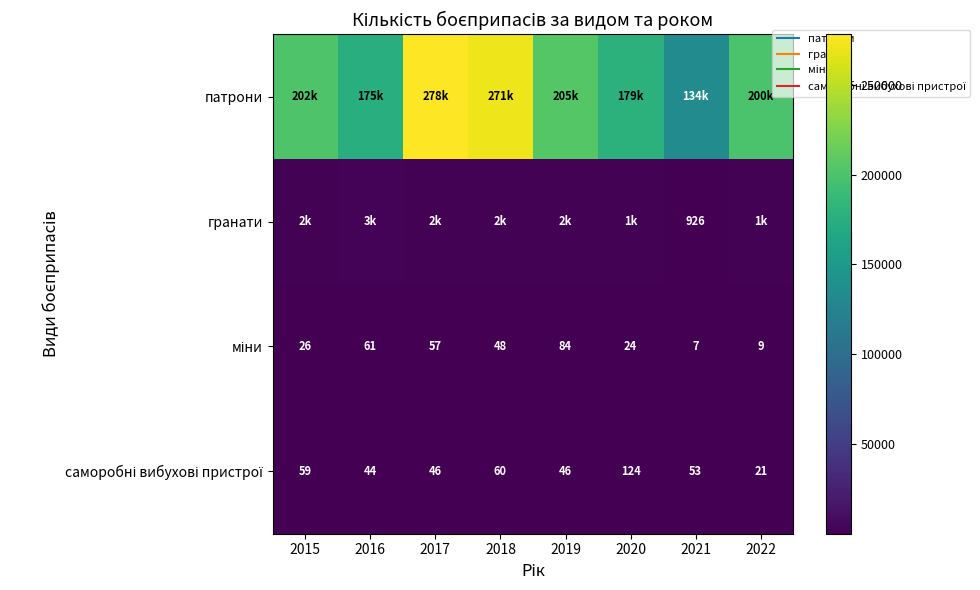

How many distinct data groups are displayed?

4